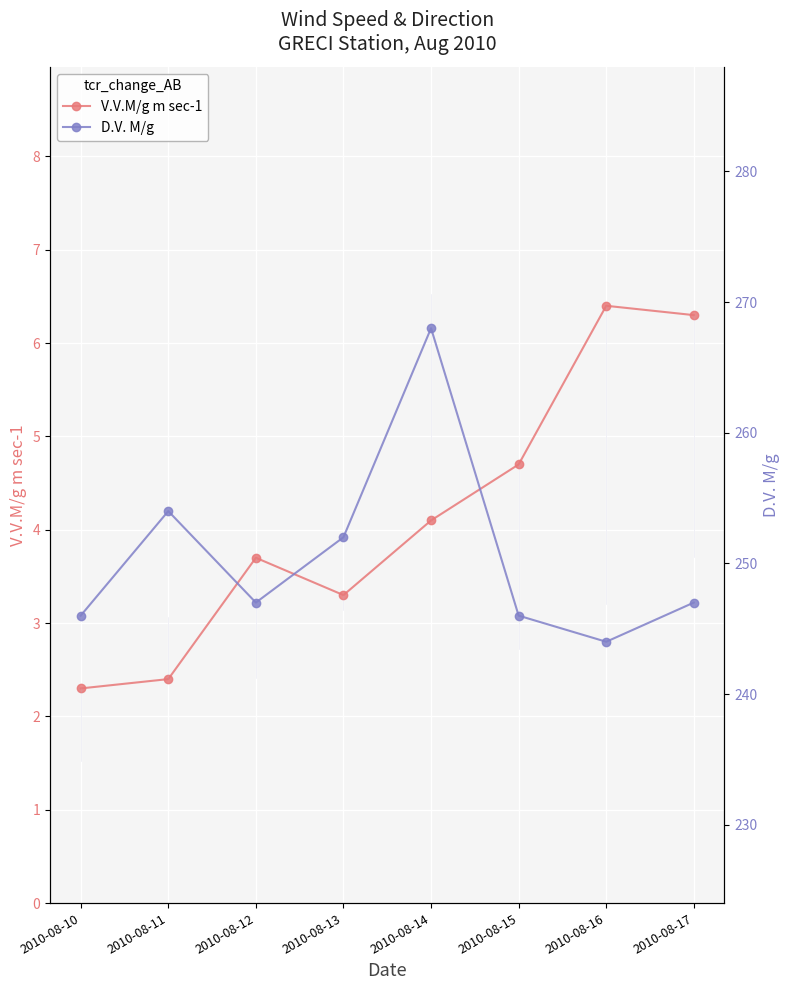

Reading left to right, transcribe all the data shown in this chart.

V.V.M/g m sec-1: 2.3	2.4	3.7	3.3	4.1	4.7	6.4	6.3
D.V. M/g: 246.0	254.0	247.0	252.0	268.0	246.0	244.0	247.0